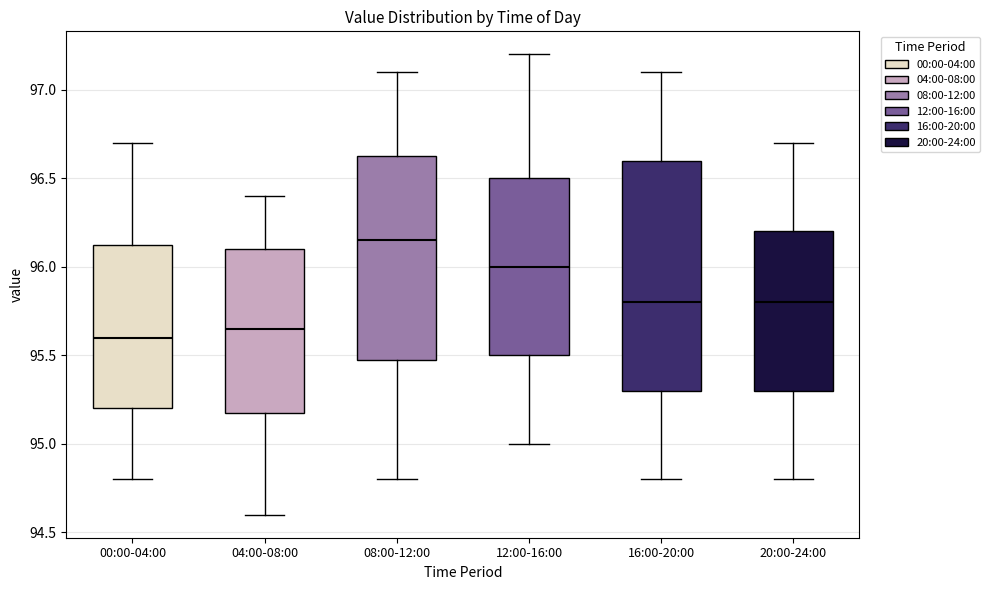

Where does the lower whisker of the box for 12:00-16:00 end on the y-axis? The values are not printed on the chart, so give them approximately, as read against the axis.

95.00